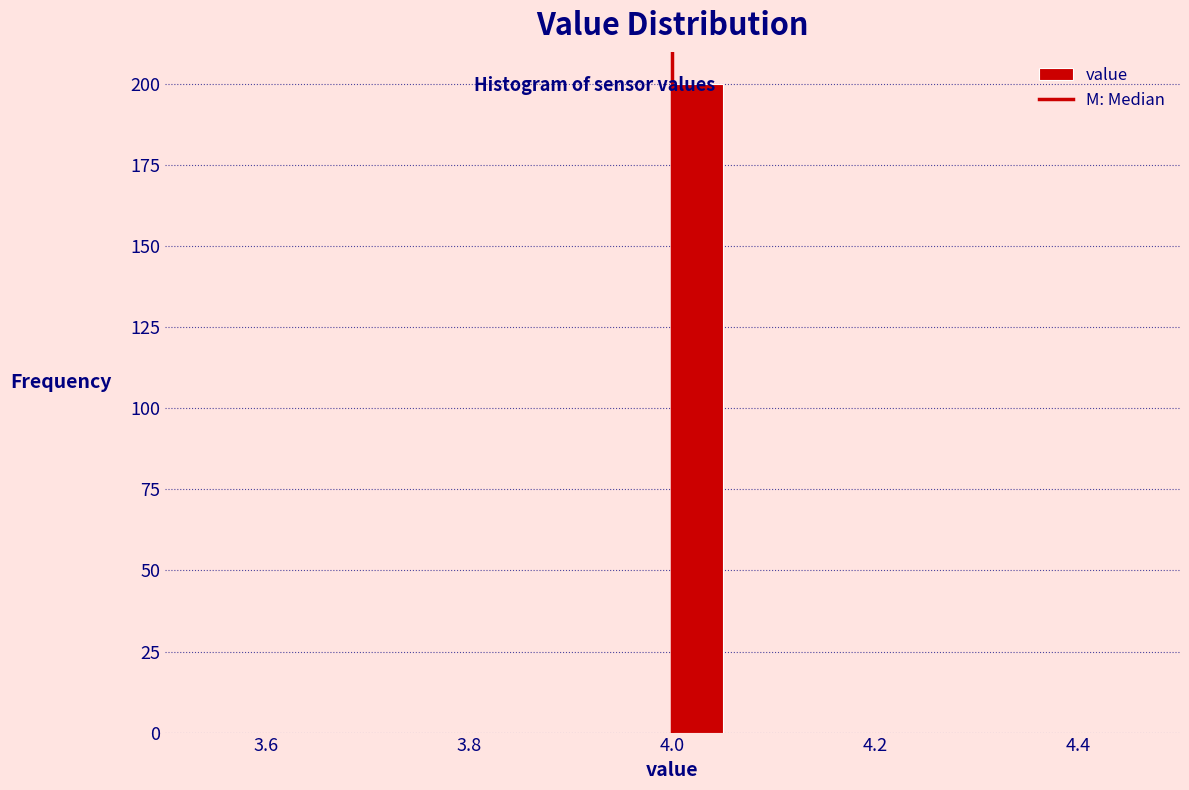

Around what value on the x-axis is the tallest bar? Give the approximate position of its centre, as read against the axis.

4.02